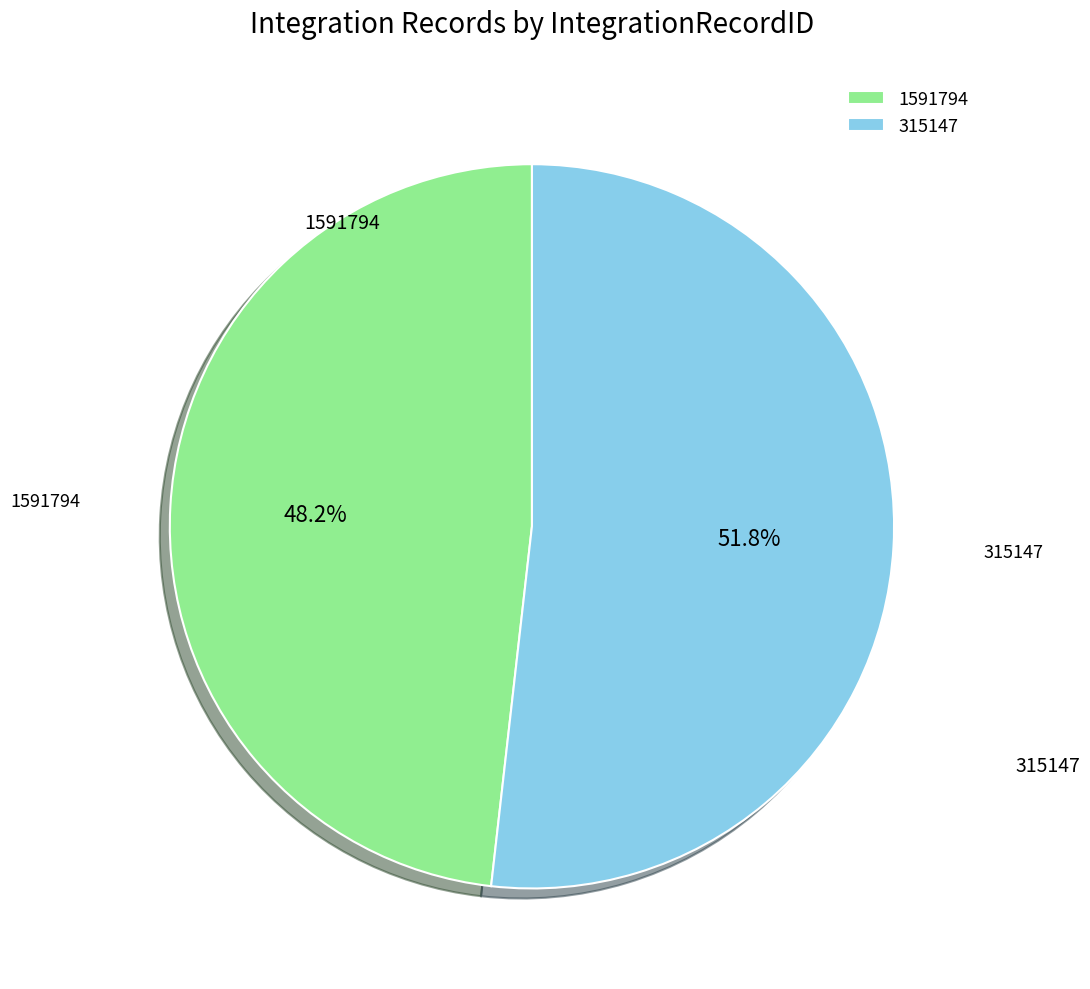

What is the smallest slice in the pie chart?

1591794